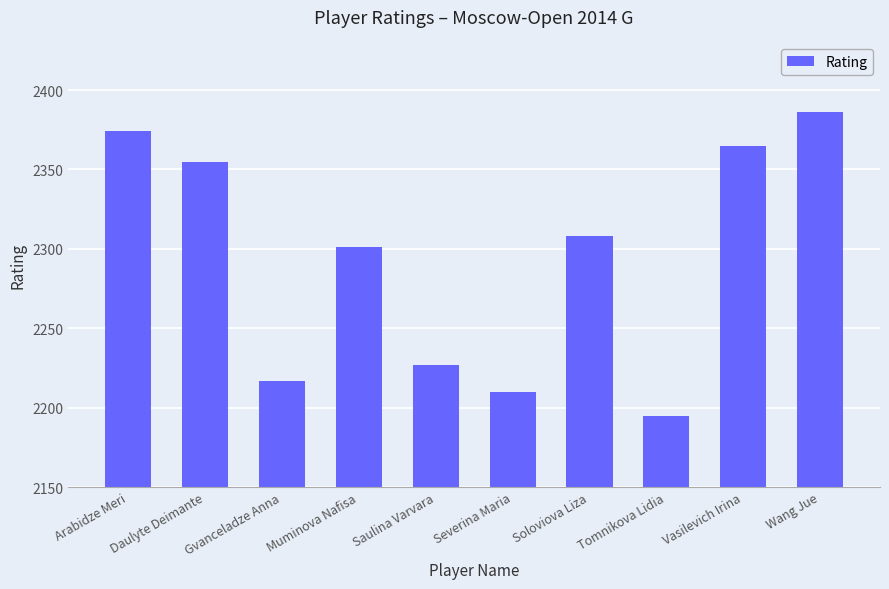

What is the label of the 4th bar from the left?

Muminova Nafisa